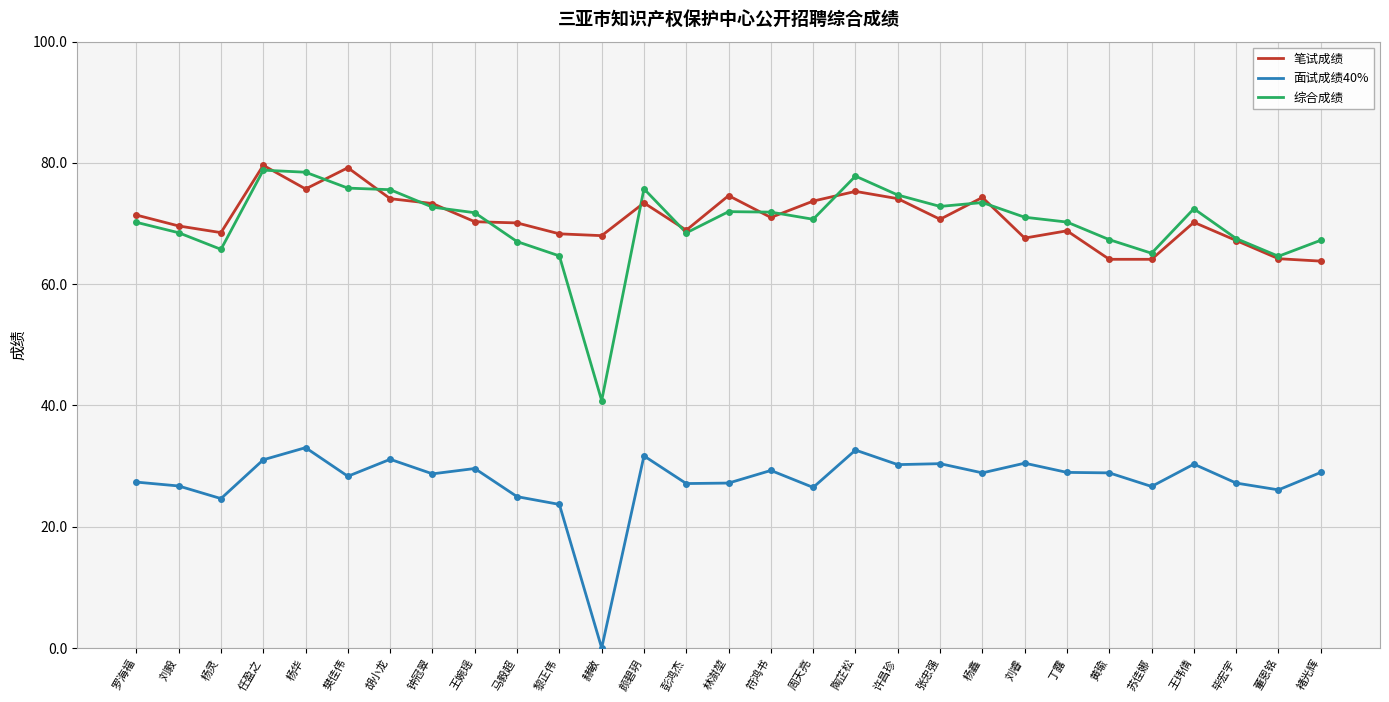

What position from the left is 董恩铭?

28